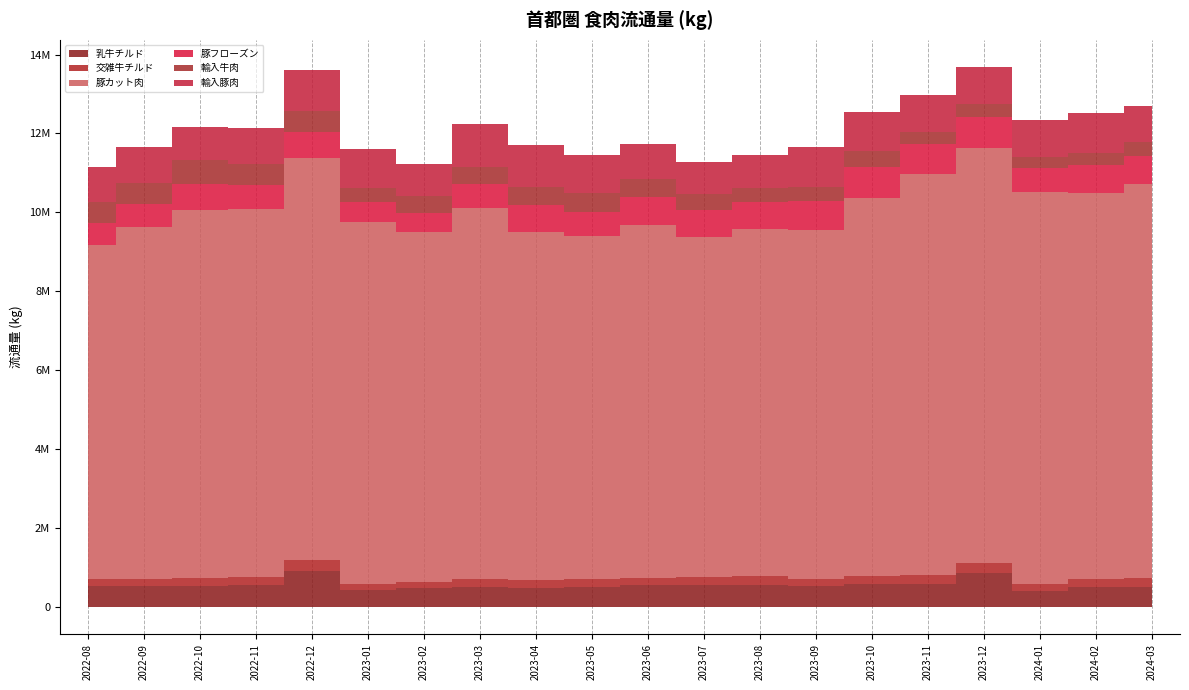

At which label does 輸入牛肉 first exceed 428833?

2022-08